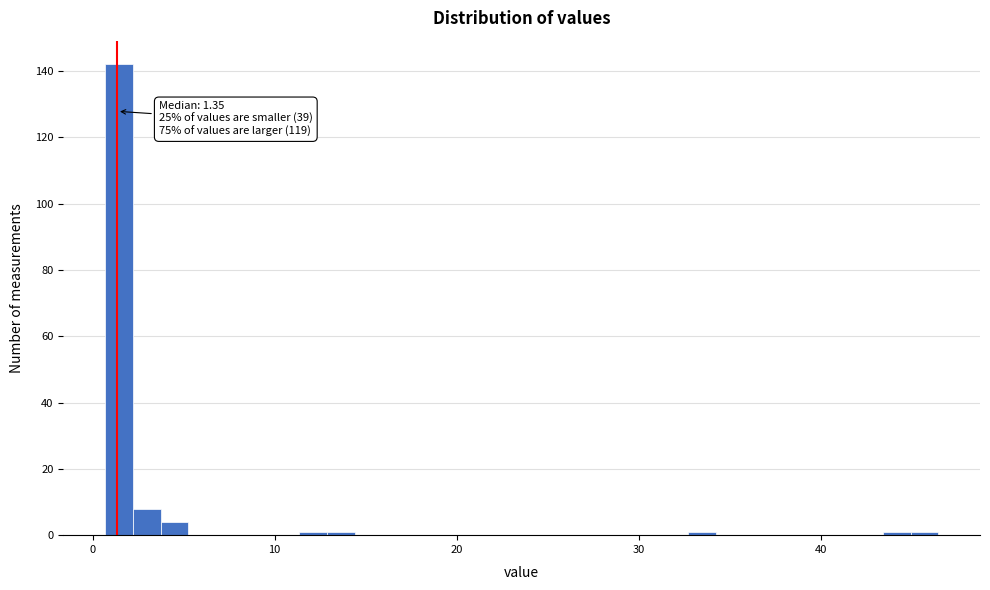

Around what value on the x-axis is the tallest bar? Give the approximate position of its centre, as read against the axis.

1